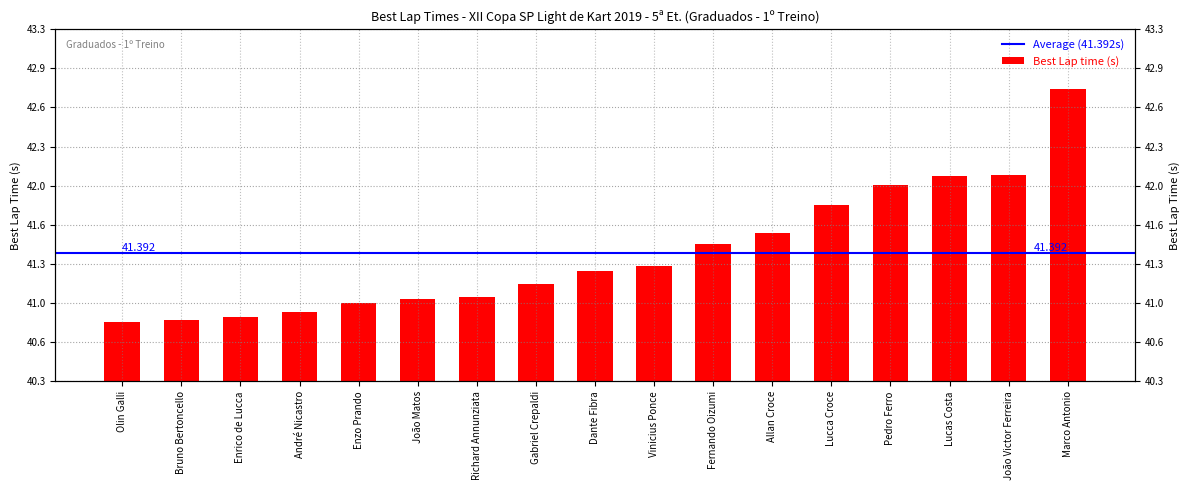

Reading left to right, list all the values displayed in this chart.

40.8	40.8	40.9	40.9	41.0	41.0	41.0	41.1	41.2	41.3	41.5	41.6	41.8	42.0	42.0	42.0	42.8